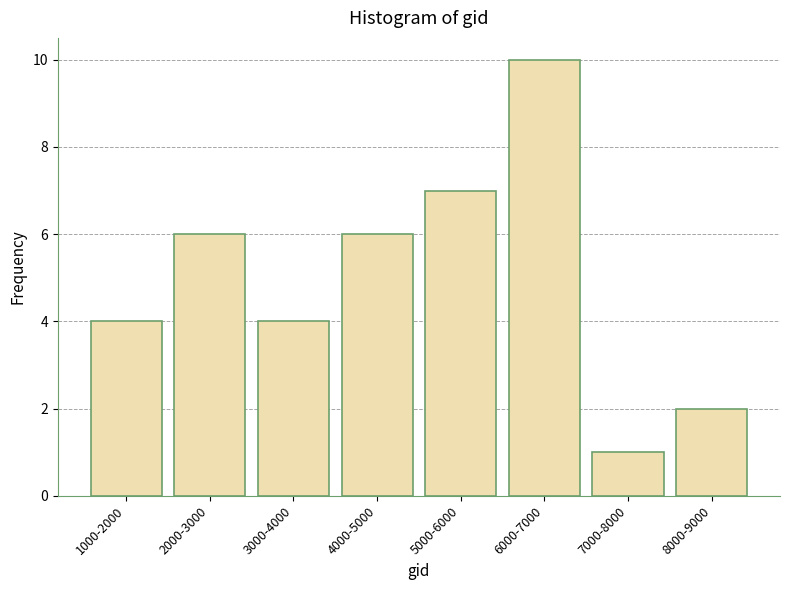

Reading left to right, transcribe all the data shown in this chart.

4	6	4	6	7	10	1	2